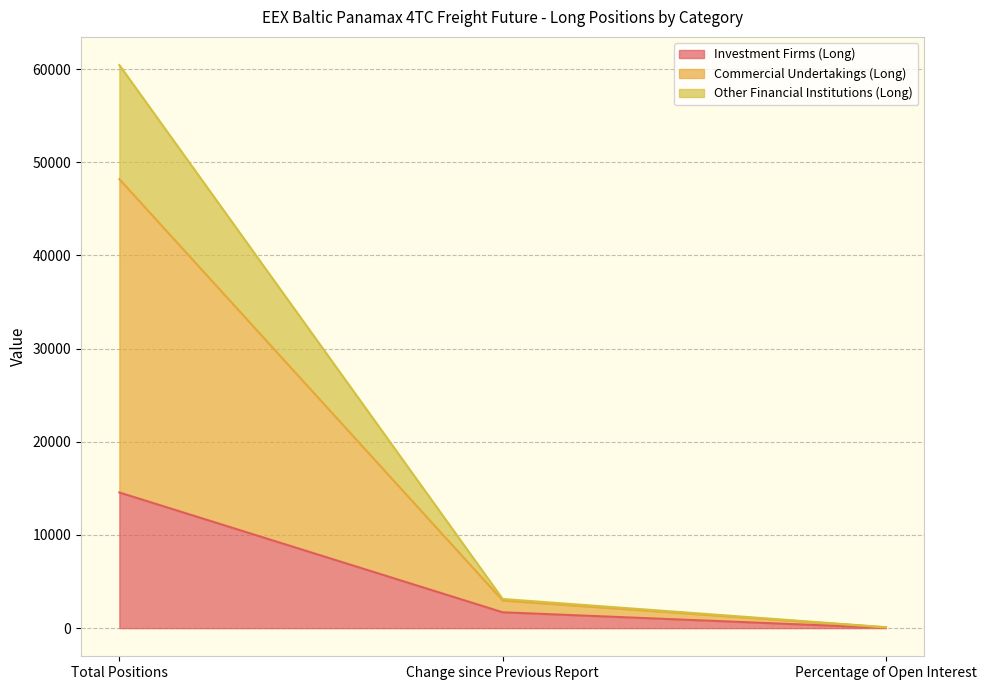

What position from the left is Percentage of Open Interest?

3